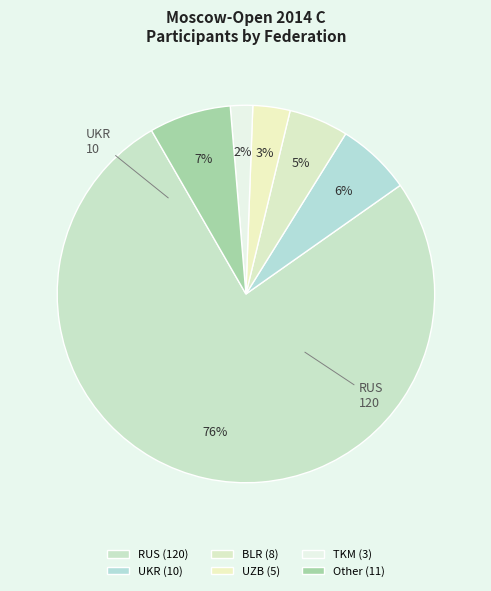

Rank the categories by value from lowest to highest.

TKM, UZB, BLR, UKR, Other, RUS